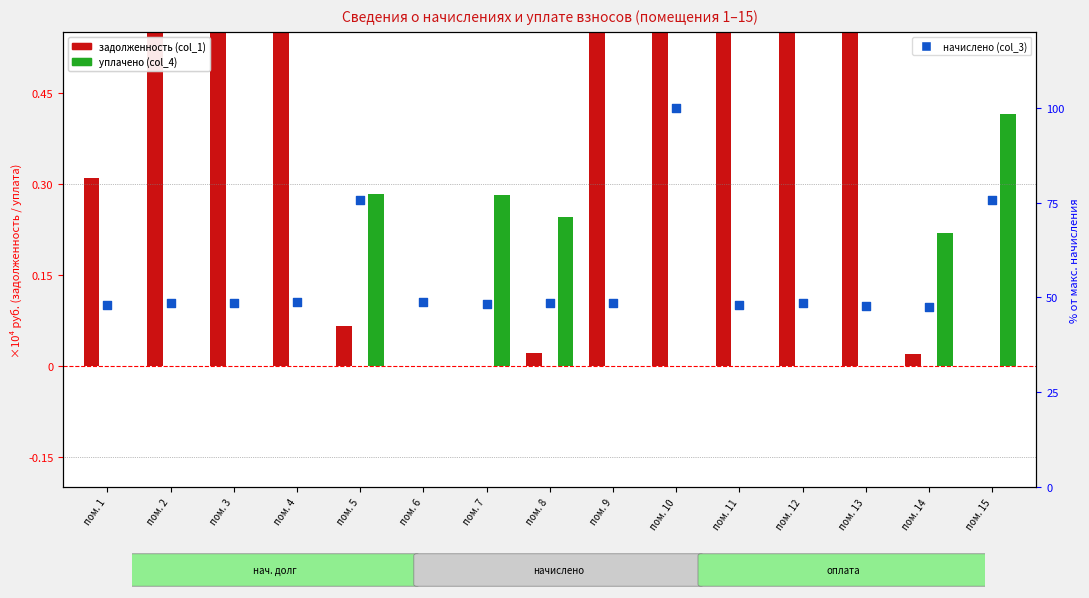

Is the value of задолженность (col_1) at пом. 1 greater than the value of уплачено (col_4) at пом. 11?

Yes